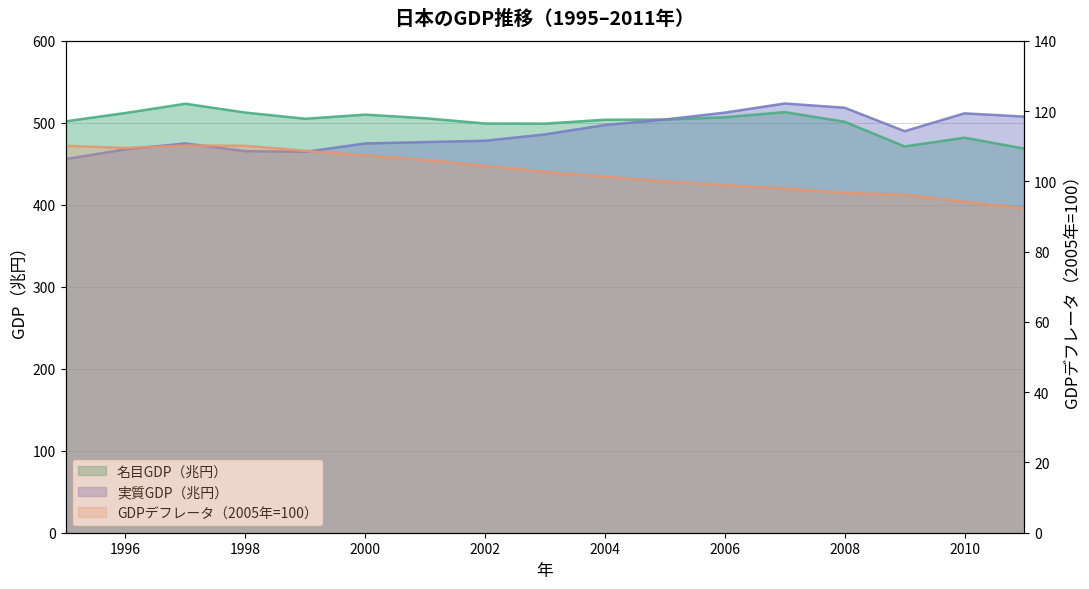

Rank the series at 2004 from lowest to highest value.

GDPデフレータ（2005年=100）, 実質GDP（兆円）, 名目GDP（兆円）